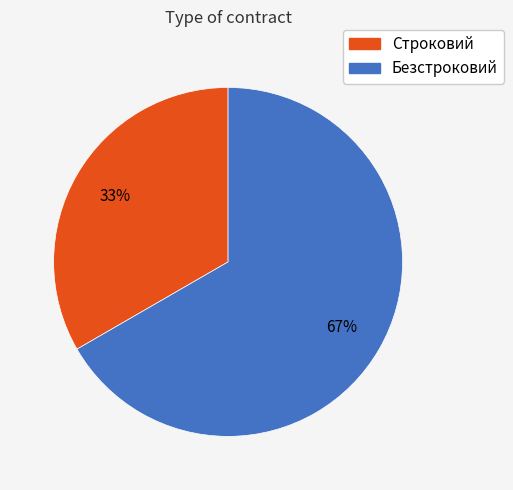

Approximately how many times larger is the value at Безстроковий compared to Строковий?

2.0